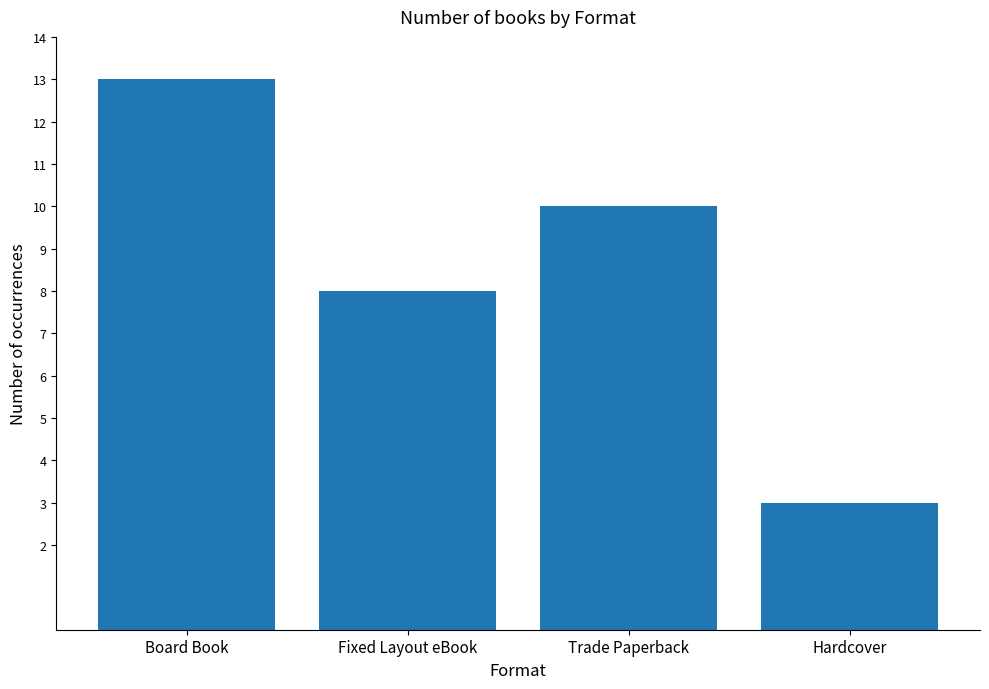

What is the difference between the maximum and minimum values?

10